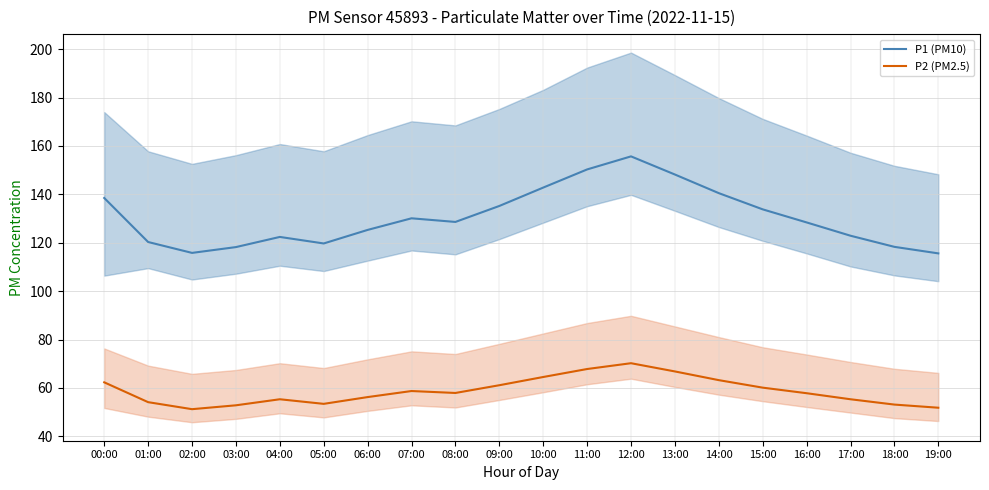

What is the sum of the P2 (PM2.5) values at 14:00 and 08:00?

121.1